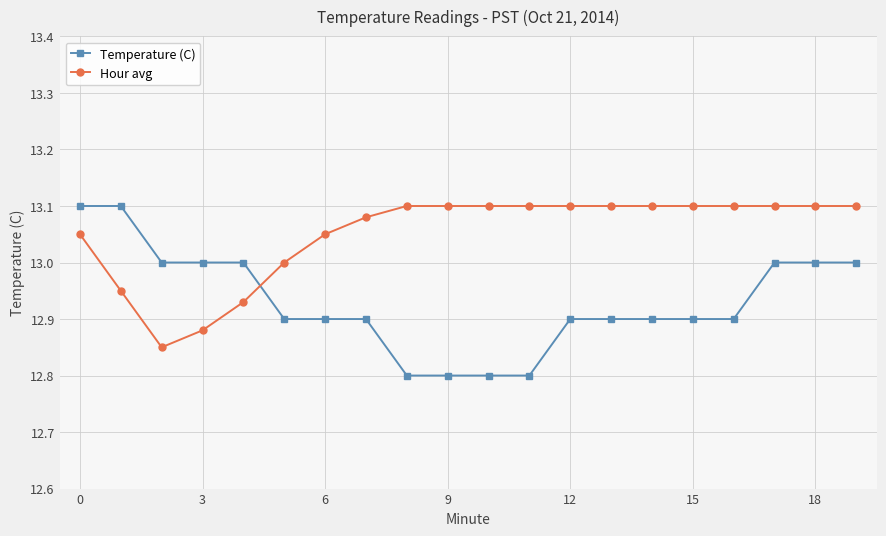

After their last crossing, which series has the higher values: Hour avg or Temperature (C)?

Hour avg